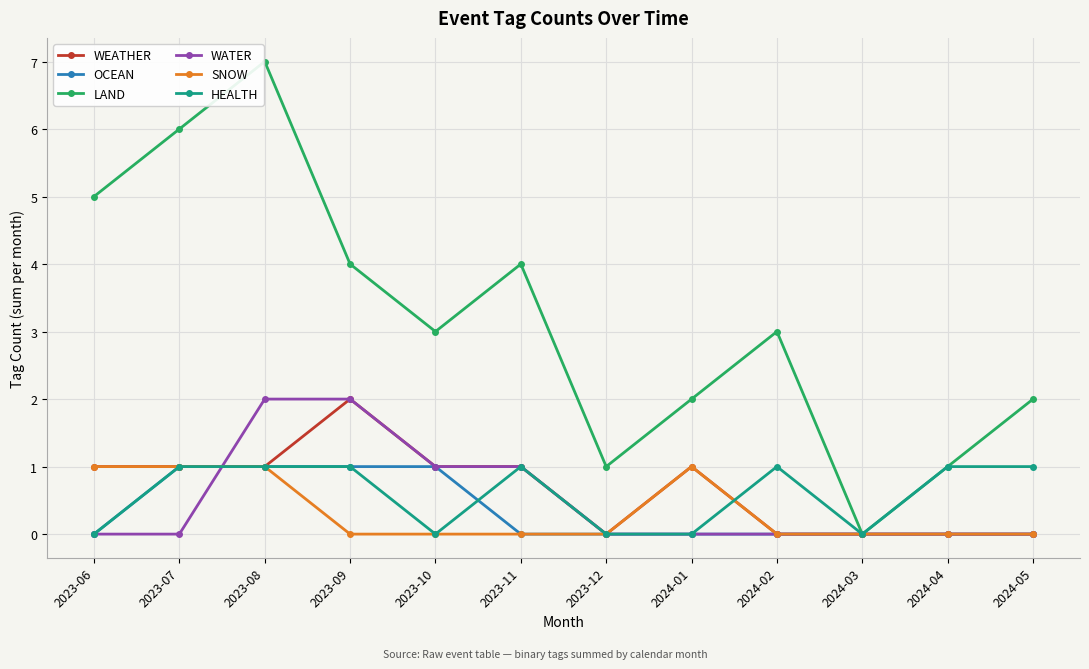

Which series has the largest range (max minus min)?

LAND